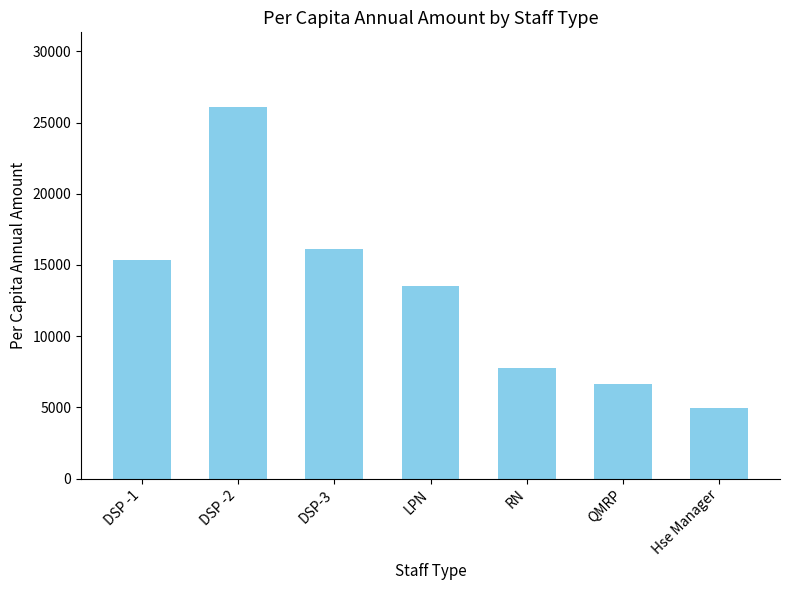

What is the ratio of the value at RN to the value at QMRP?

1.2